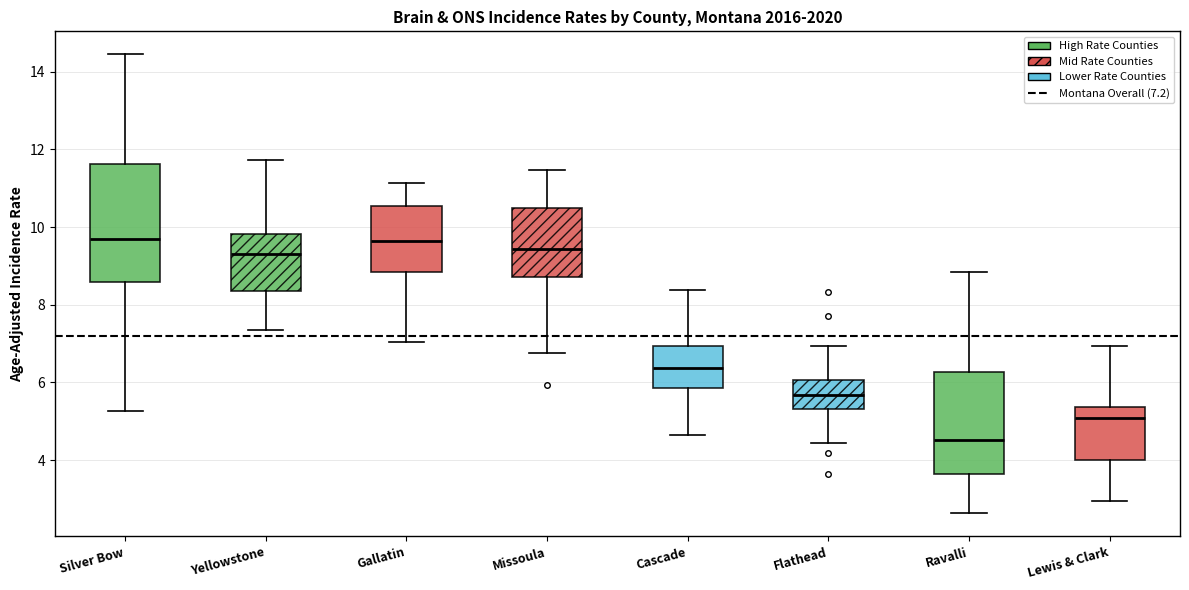

Where does the median line of the box for Ravalli sit on the y-axis? The values are not printed on the chart, so give them approximately, as read against the axis.

4.6